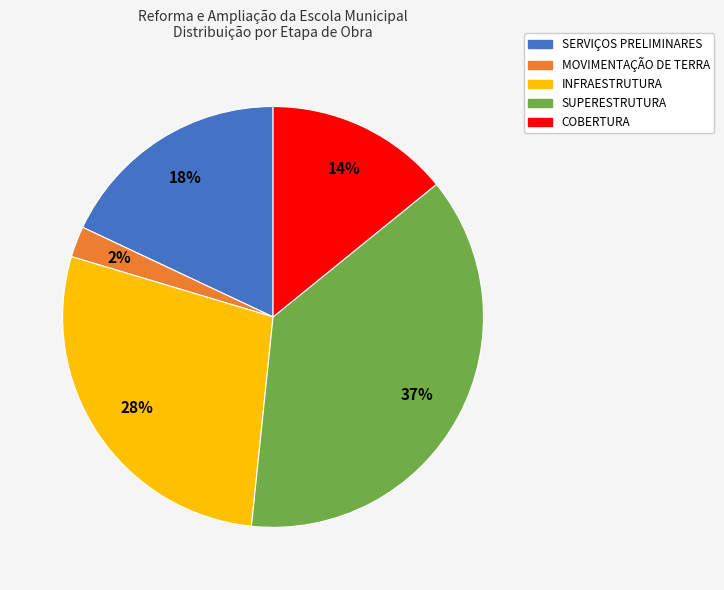

To the nearest percent, what portion does MOVIMENTAÇÃO DE TERRA represent?

2%